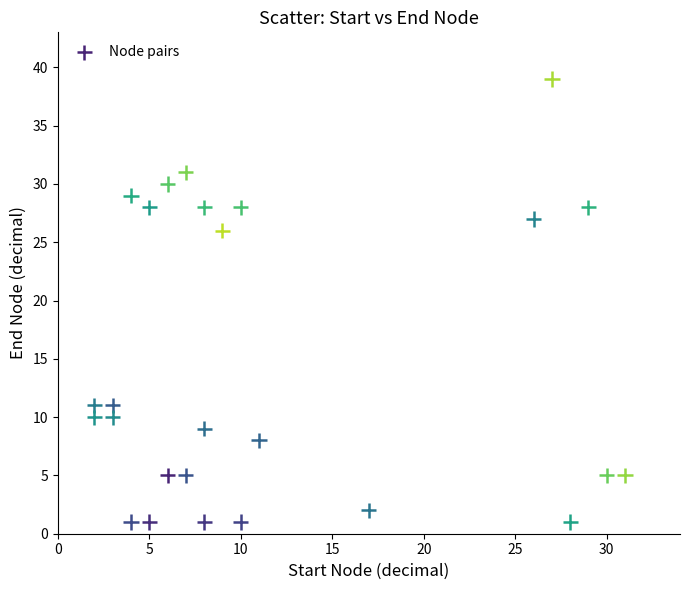

What Y value in the scatter plot is closest to 20?

26